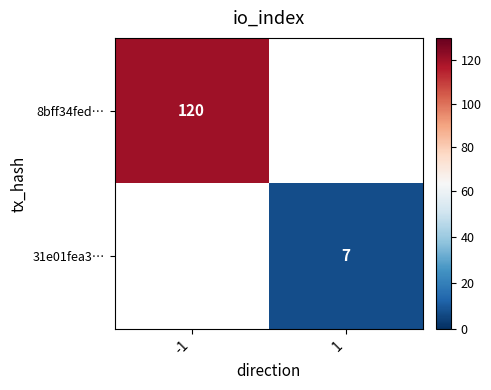

The 31e01fea3… series shows 7 at 1. True or false?

True